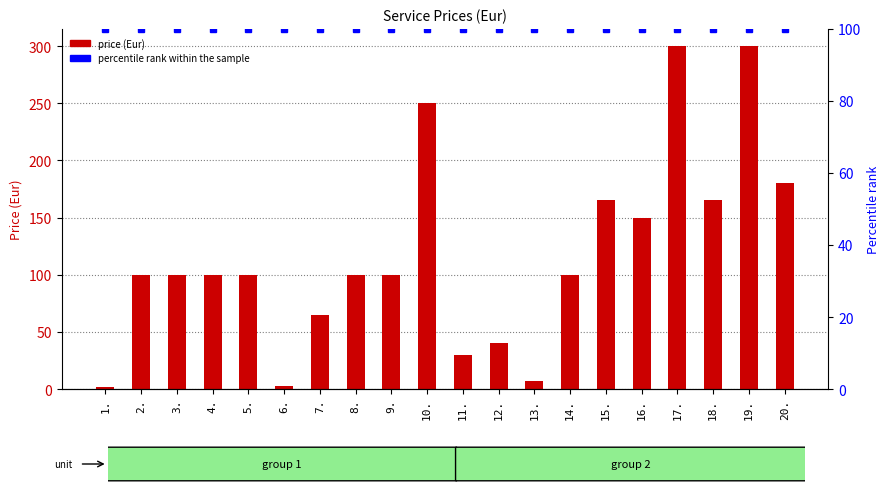

At how many categories does at least one series exceed 112?

7